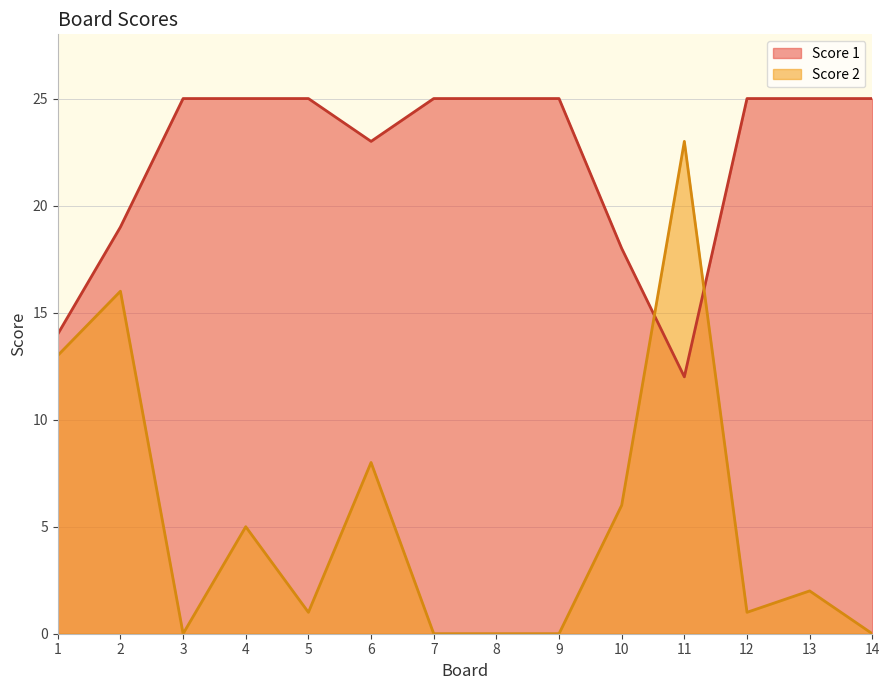

How many data points does each series have?

14